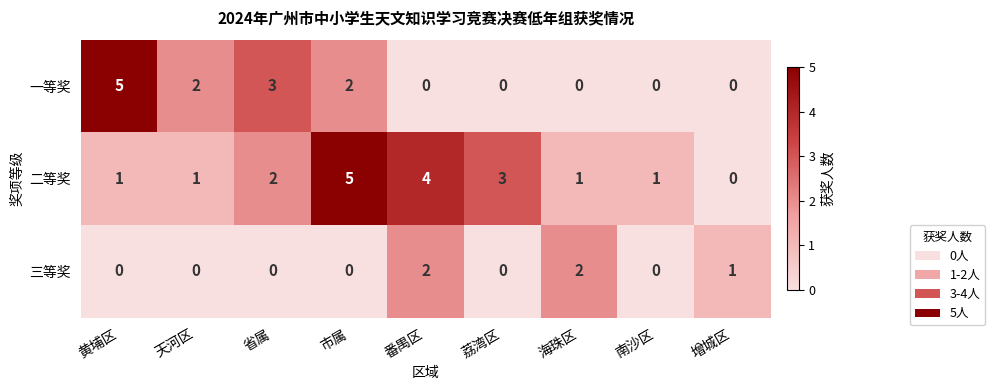

At which category is the sum across all series the highest?

市属